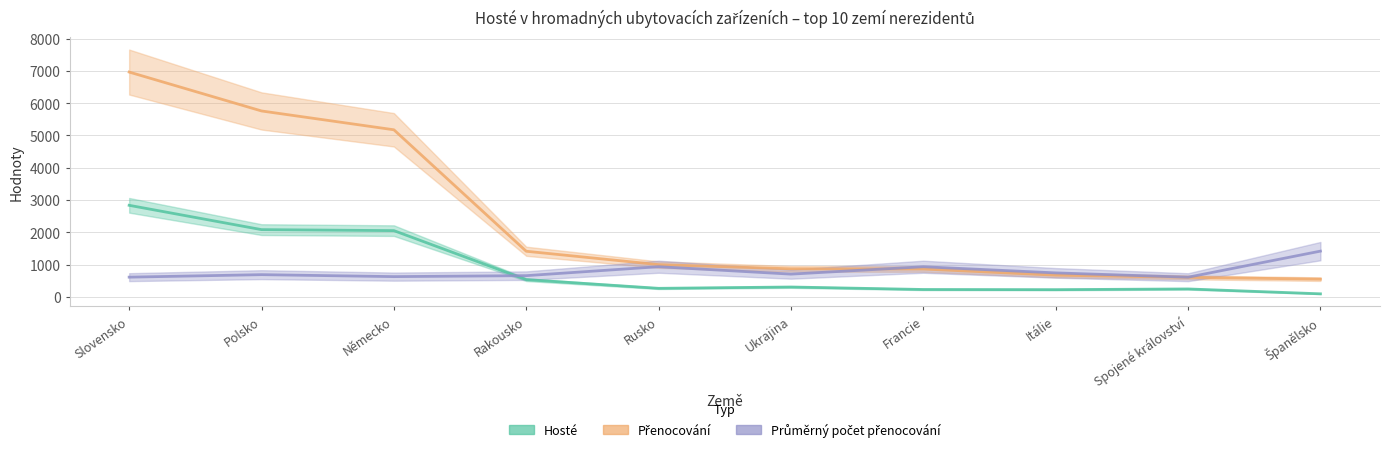

Reading right to left, extract all data points from this chart.

Hosté: 97.0	248.0	226.0	231.0	308.0	267.0	536.0	2054.0	2085.0	2838.0
Přenocování: 551.0	607.0	674.0	865.0	871.0	1001.0	1415.0	5177.0	5760.0	6965.0
Průměrný počet přenocování: 1419.0	611.4	745.0	935.4	706.4	936.5	659.5	629.6	690.1	613.1